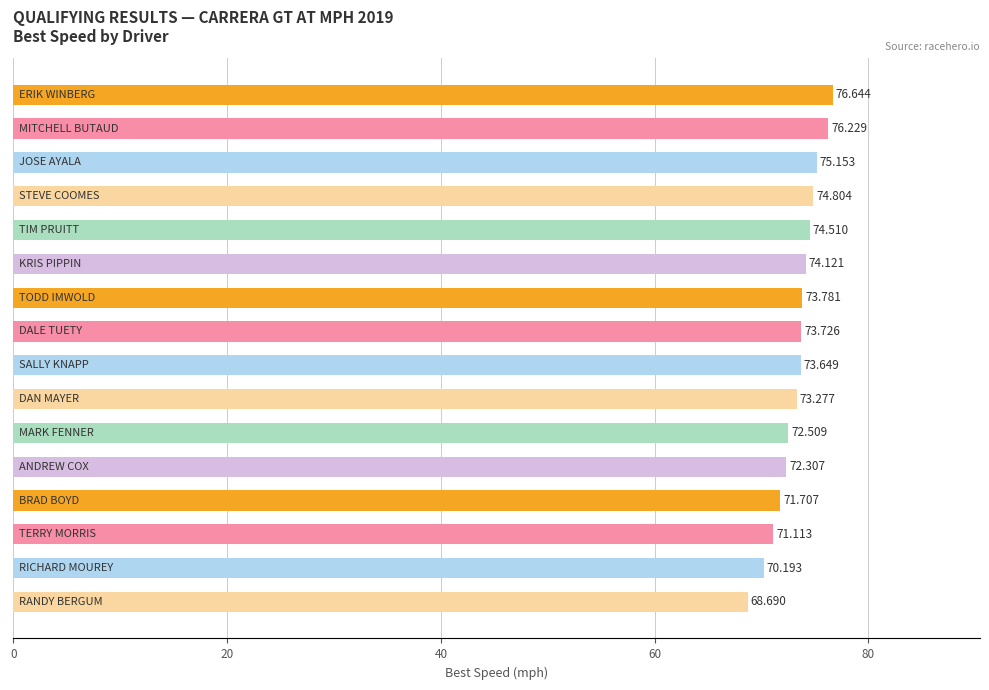

Does the chart contain stacked bars?

No